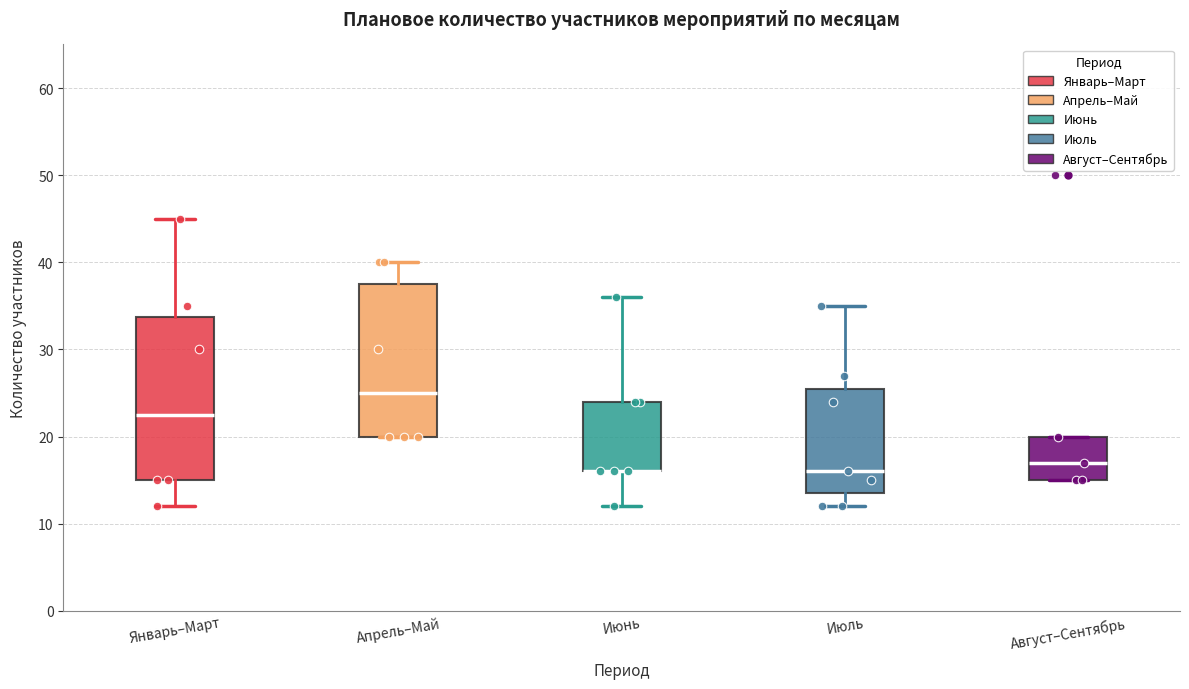

Where does the upper whisker of the box for Июль end on the y-axis? The values are not printed on the chart, so give them approximately, as read against the axis.

35